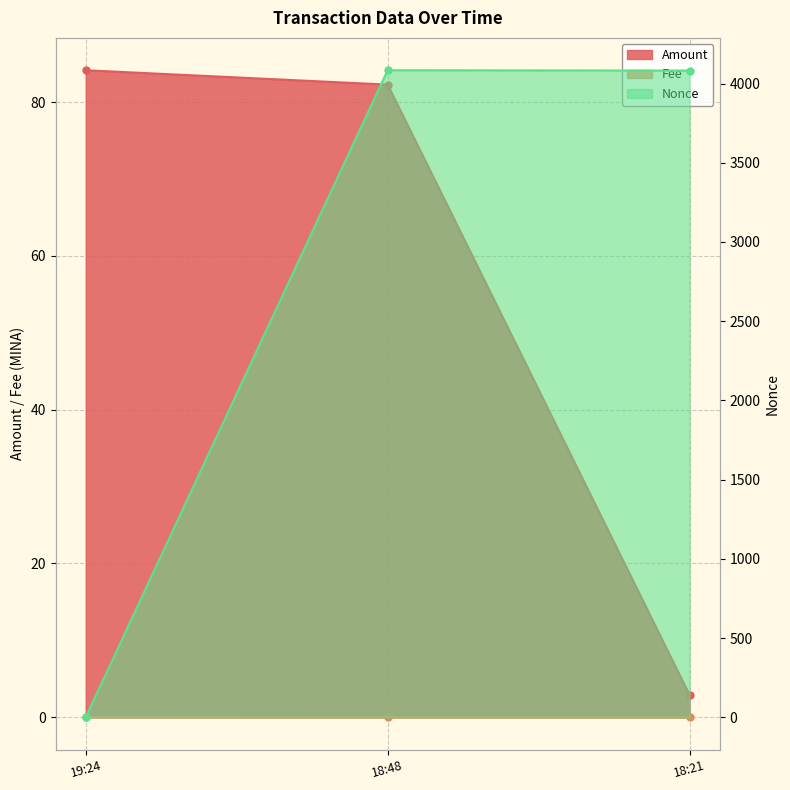

List the labels in order of Nonce value, smallest first.

19:24, 18:21, 18:48